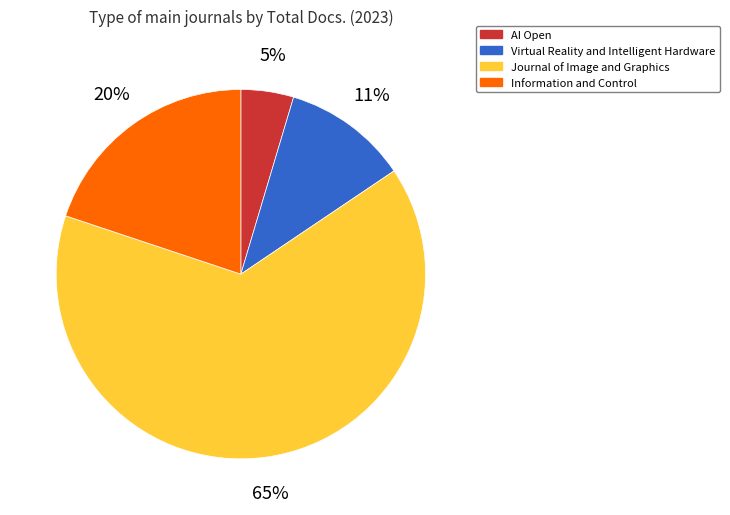

Do Virtual Reality and Intelligent Hardware and Journal of Image and Graphics together represent more than half of the pie?

Yes